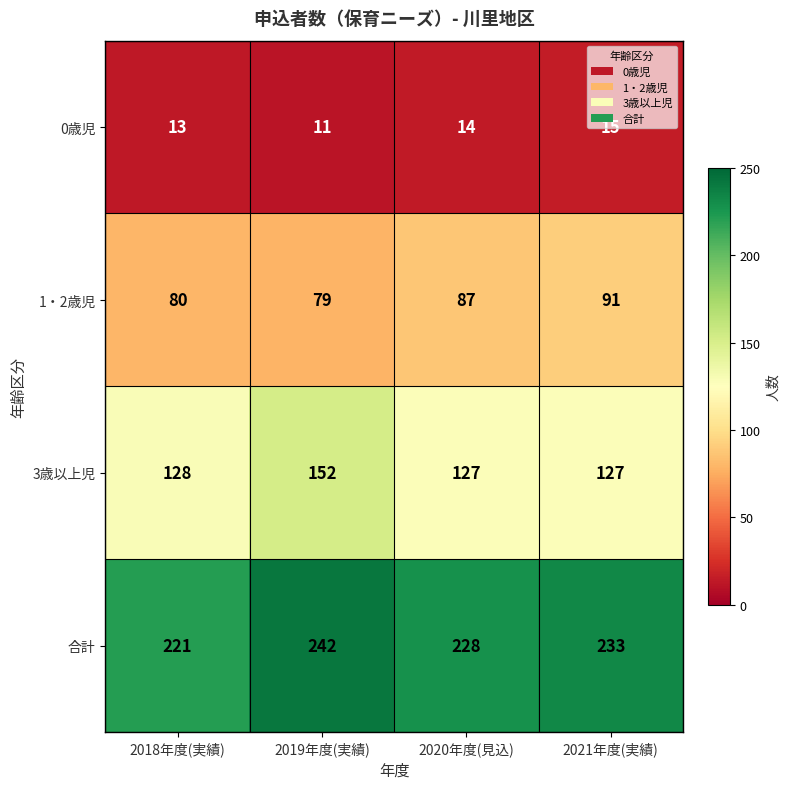

At which category is the sum across all series the highest?

2019年度(実績)